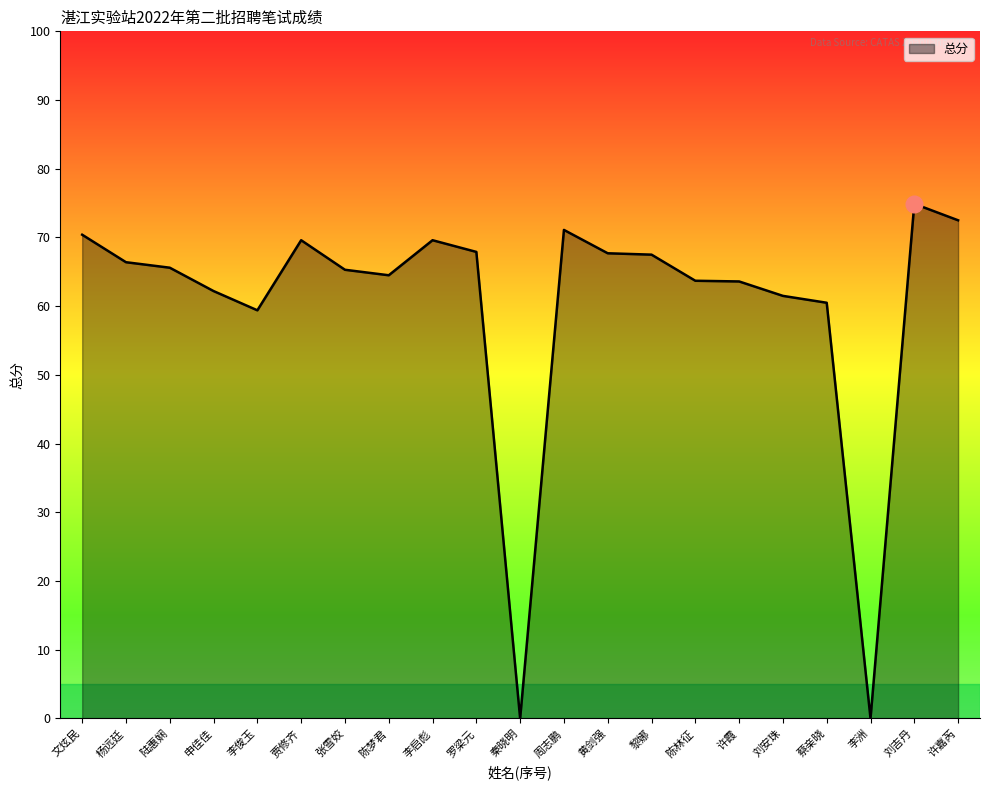

What is the sum of the values at 罗梁元 and 李俊玉?

127.3